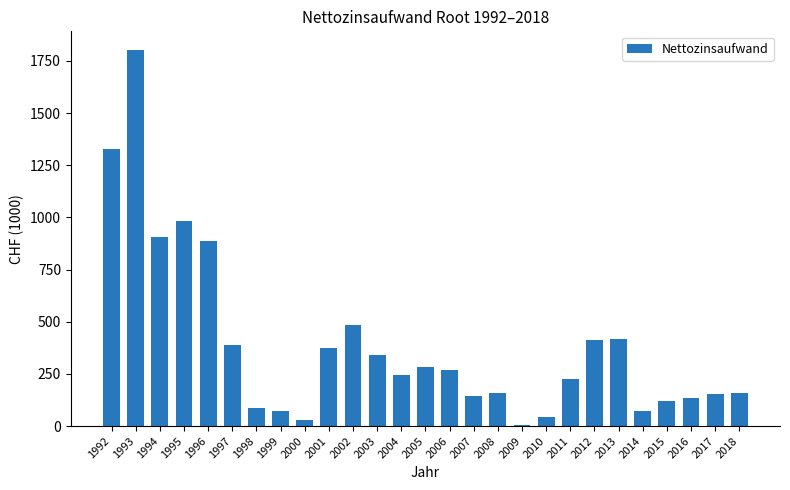

What is the maximum value shown in the chart?

1801.7